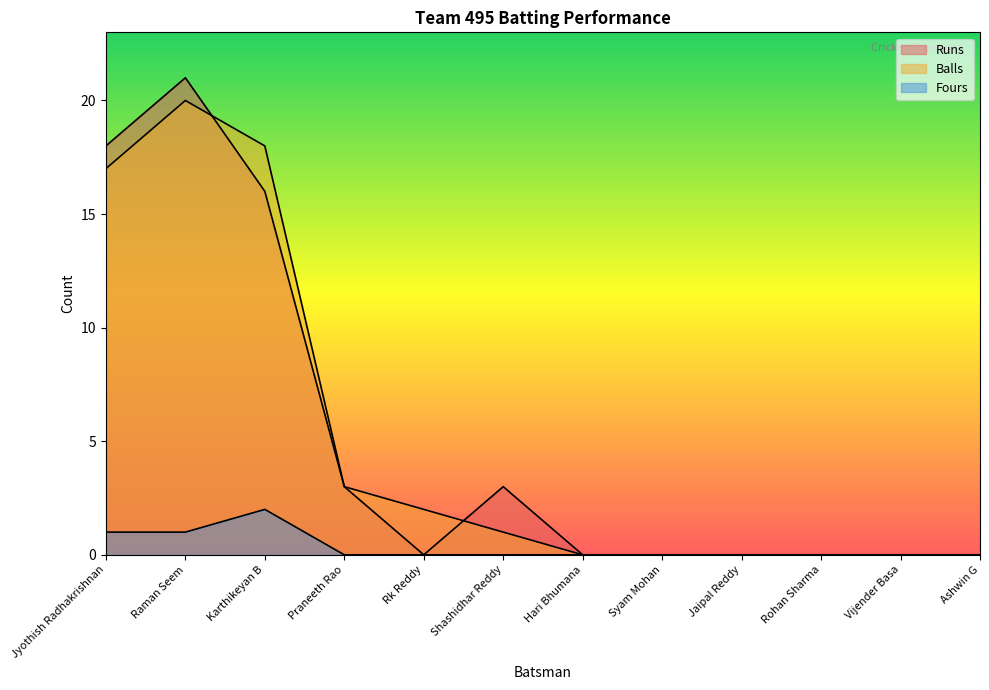

Is it true that Balls equals 0 at Syam Mohan?

True